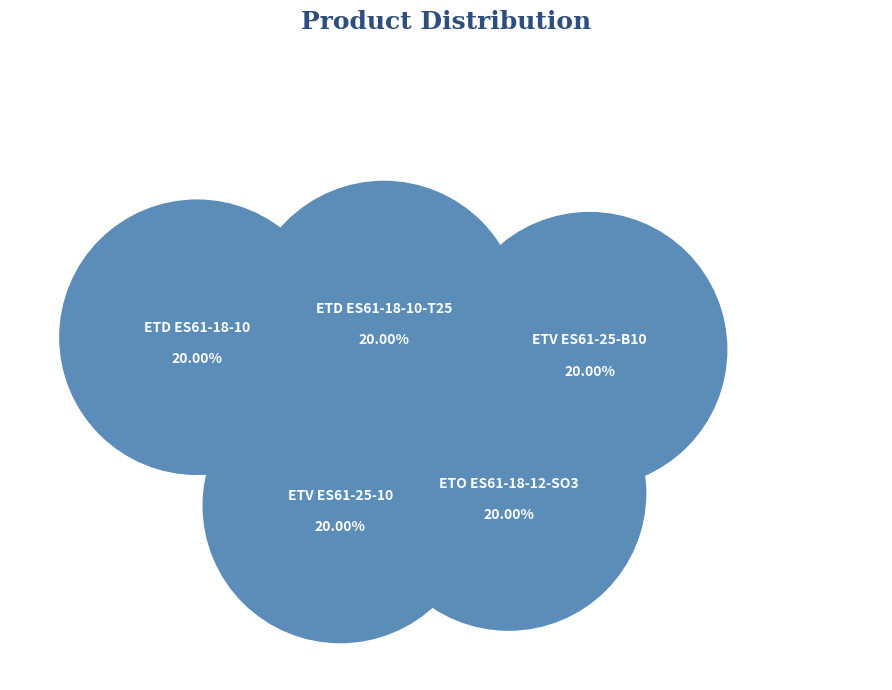

What portion of the pie excludes ETV ES61-25-10?

80.0%